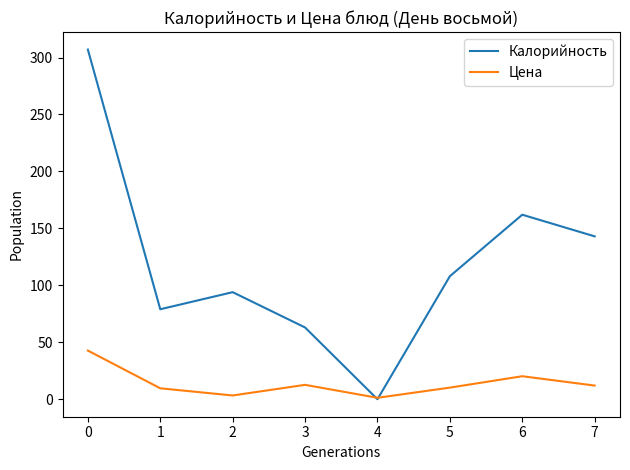

Does the chart have visible grid lines?

No